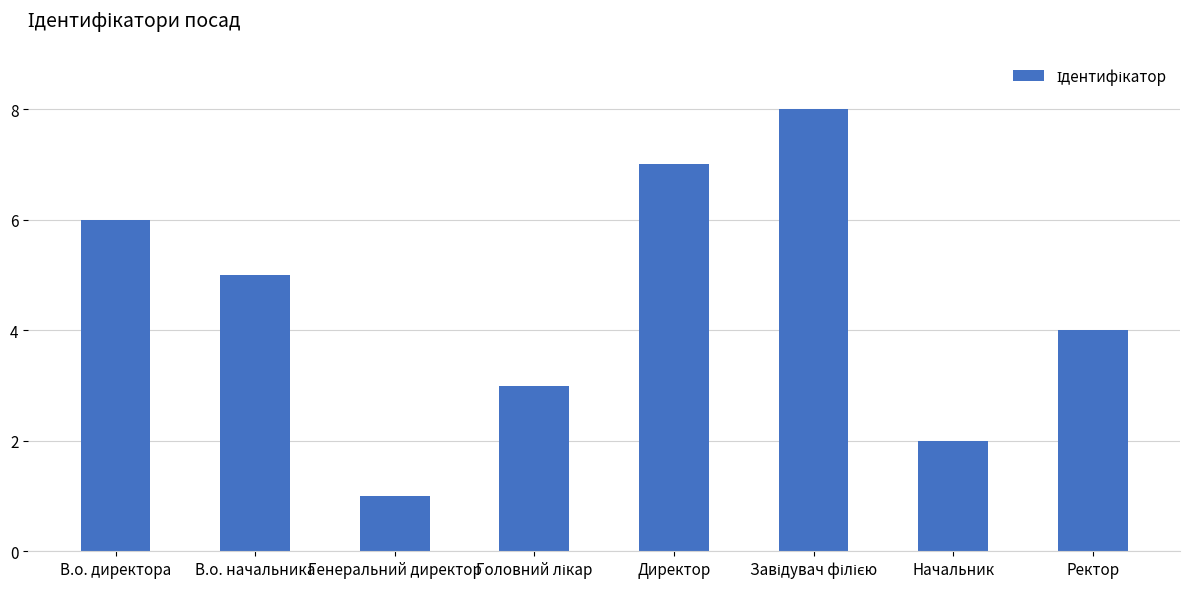

What is the sum of the values at Директор and В.о. директора?

13